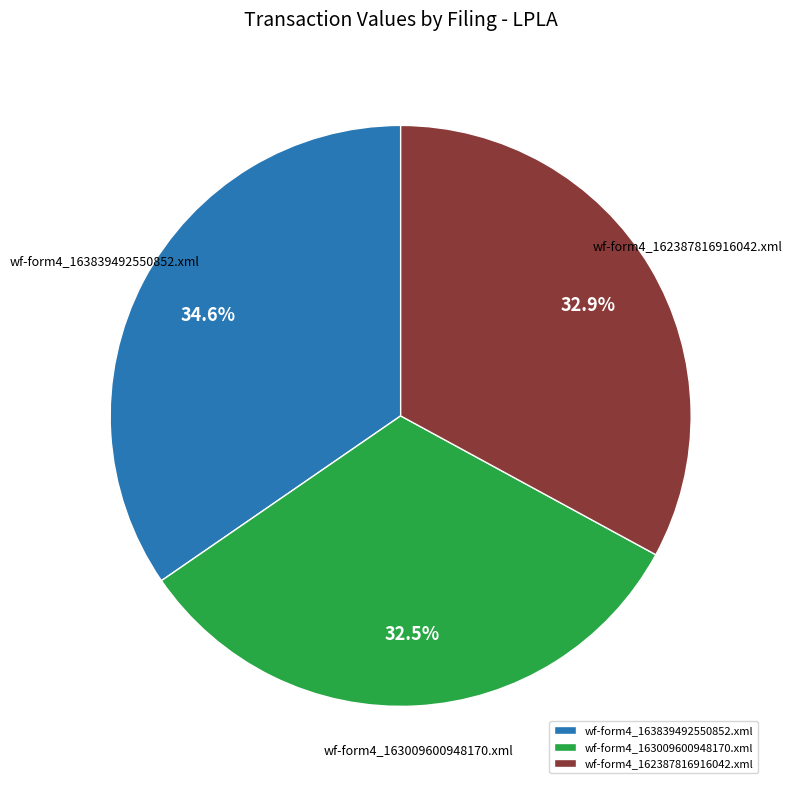

How much of the chart is everything except wf-form4_163839492550852.xml?

65.4%